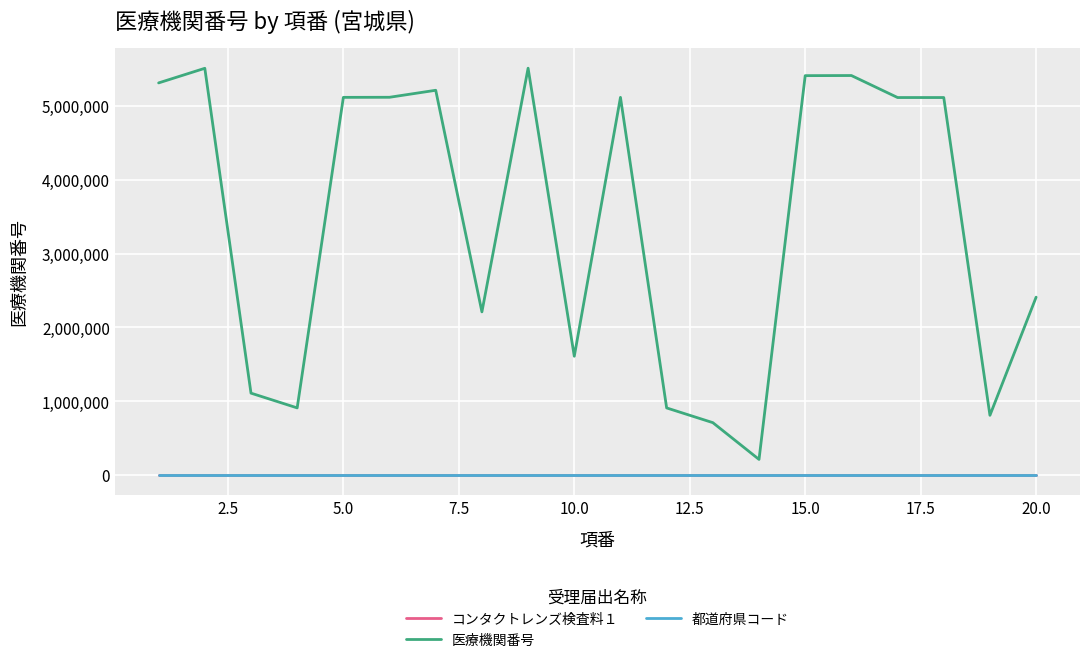

Which series has the widest spread of values?

医療機関番号